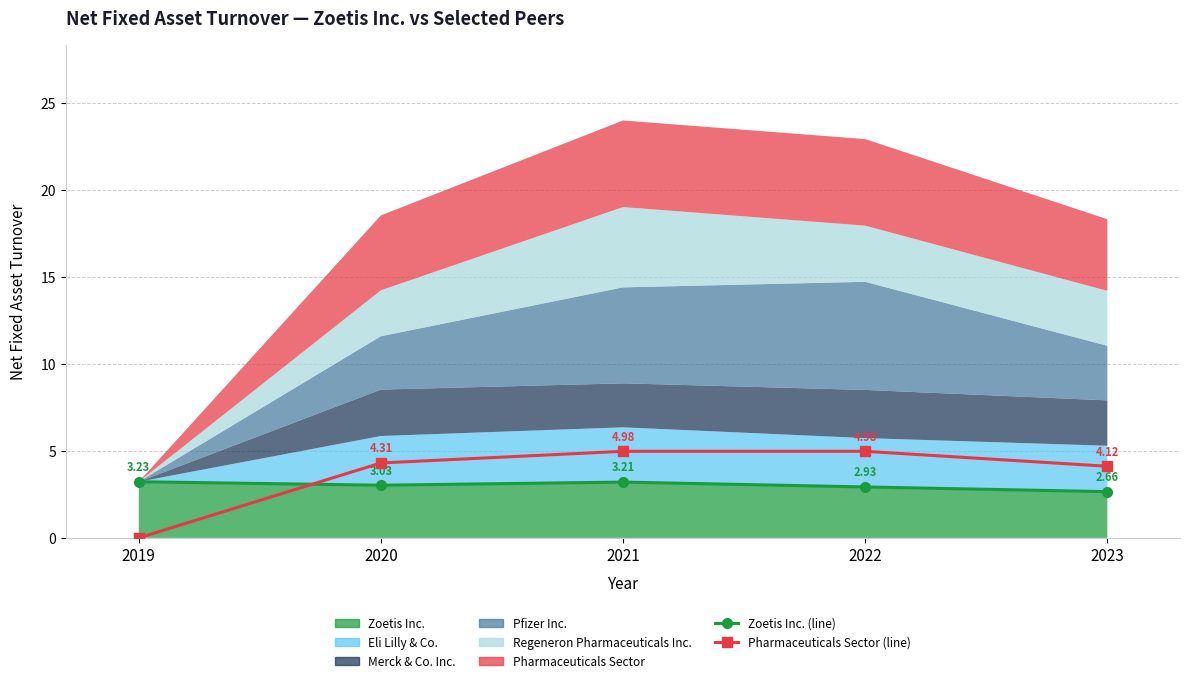

Is the value of Pharmaceuticals Sector (line) at 2023 greater than the value of Zoetis Inc. (line) at 2022?

Yes